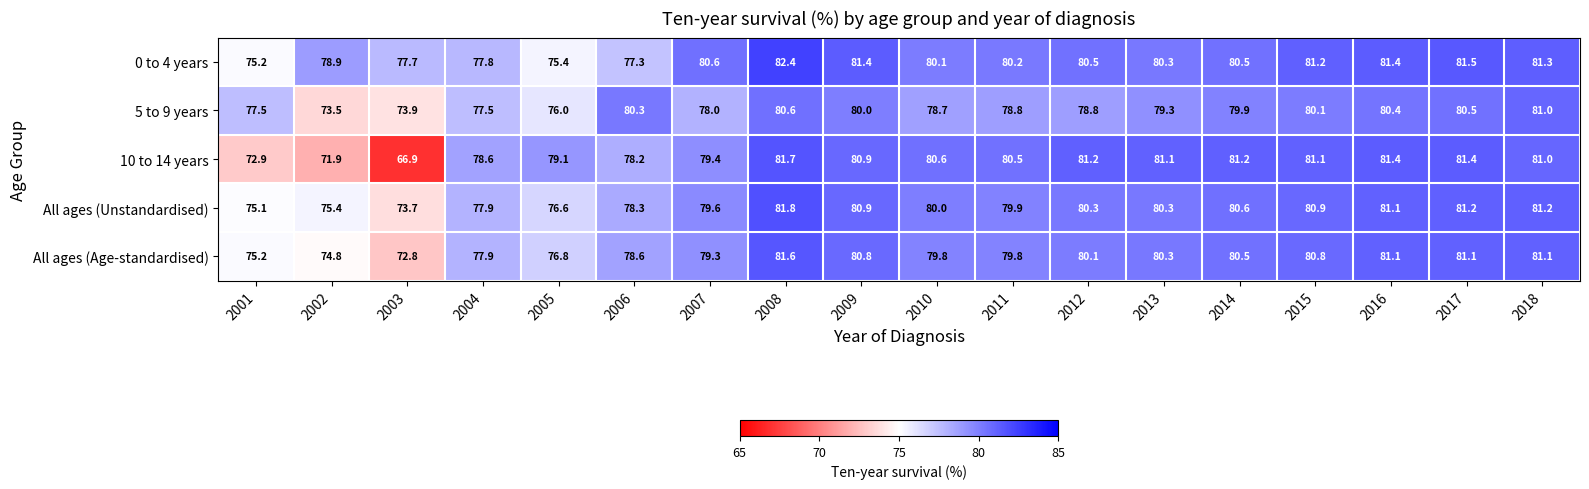

True or false: All ages (Unstandardised) has a value of 81.2 at 2017.

True